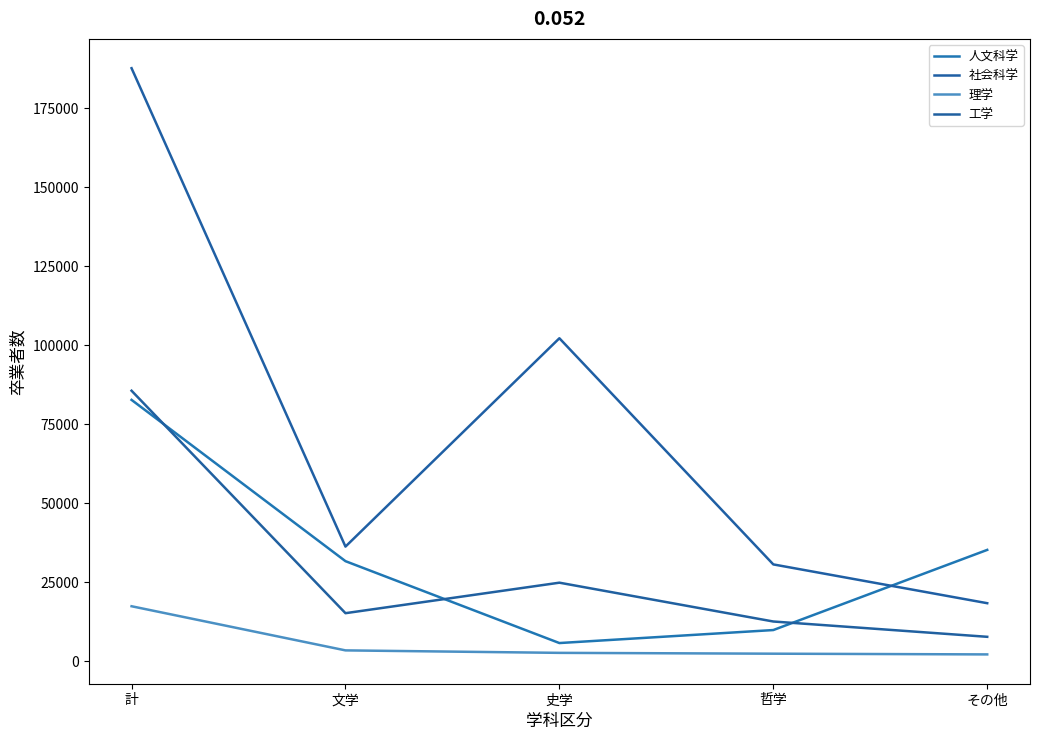

Does the chart display data point markers on the line(s)?

No